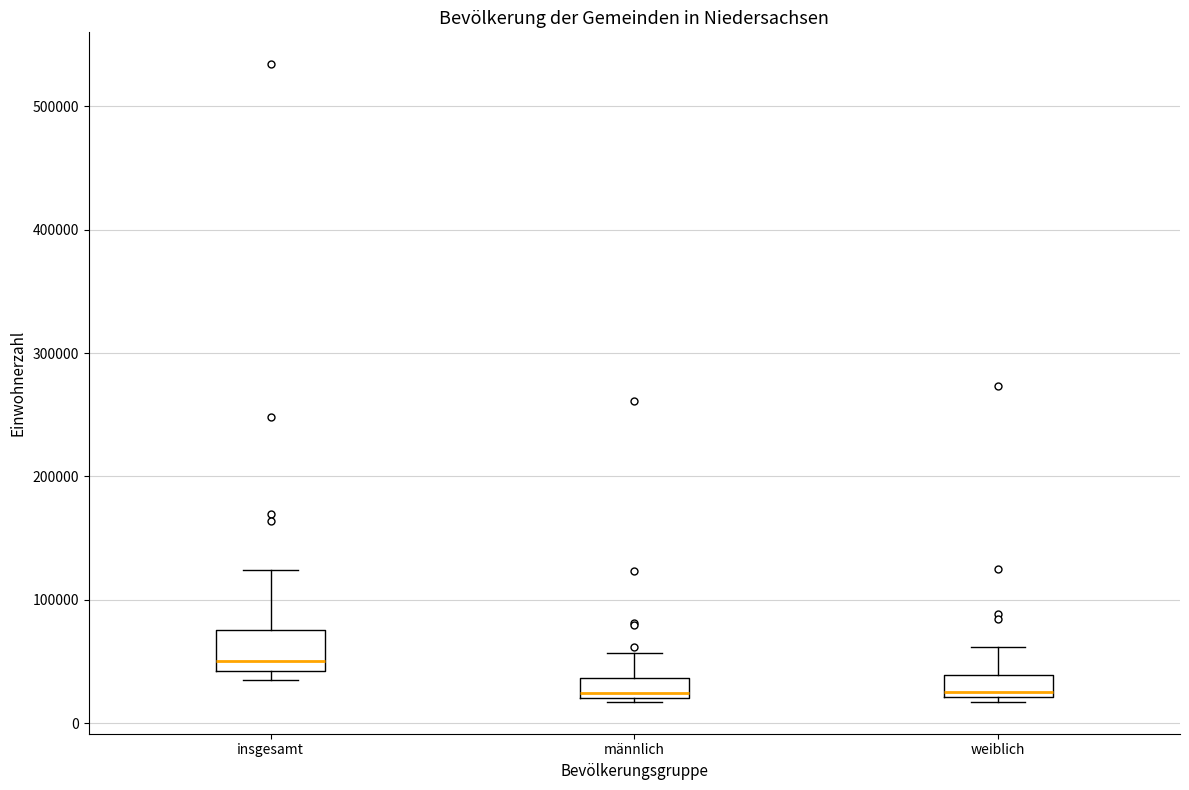

Which box is the tallest, from its lower edge to its upper edge?

insgesamt